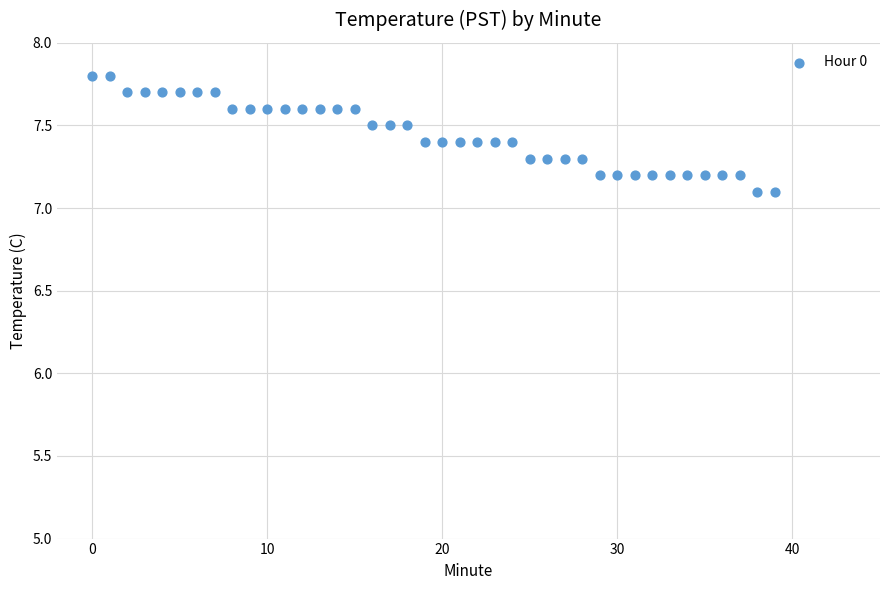

What is the range of Y values (max minus min)?

0.7